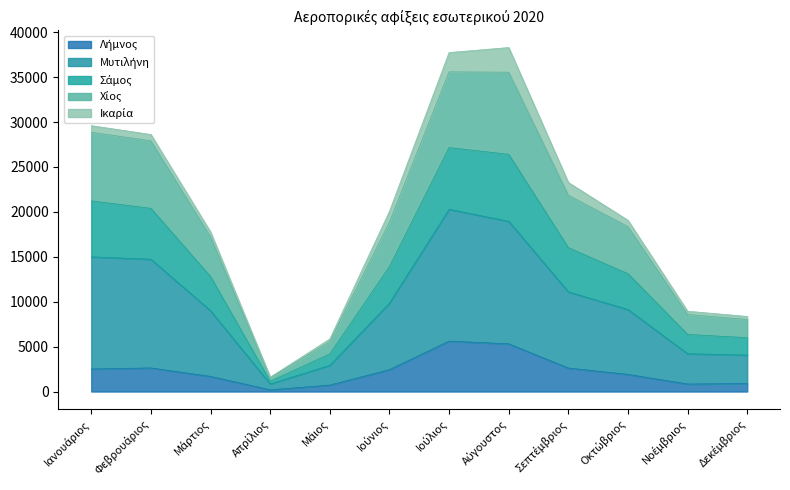

Which category has the lowest value in the Λήμνος series?

Απρίλιος